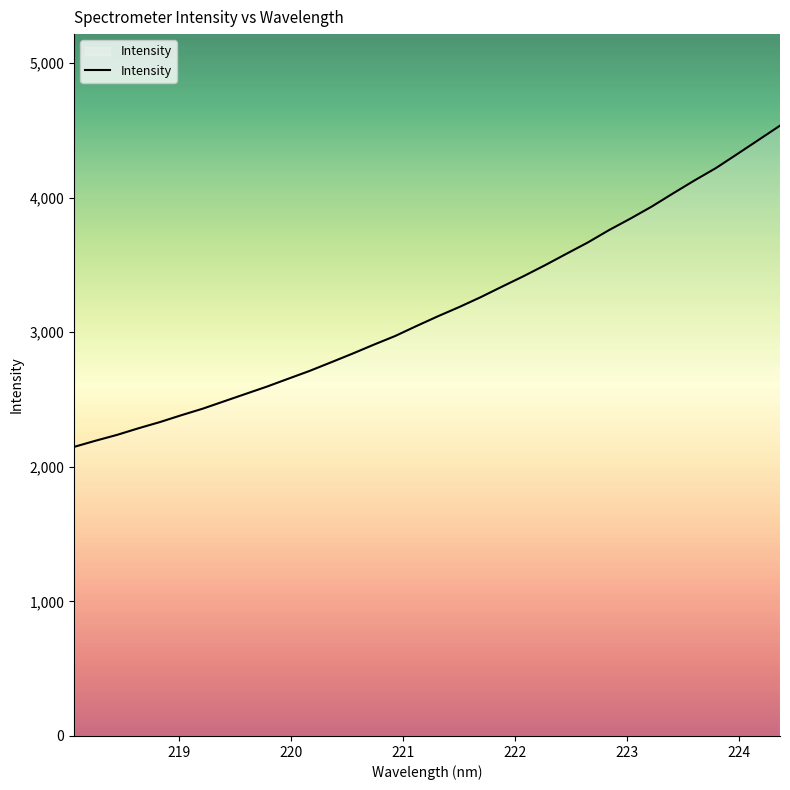

What is the difference between the maximum and minimum values?

2386.4